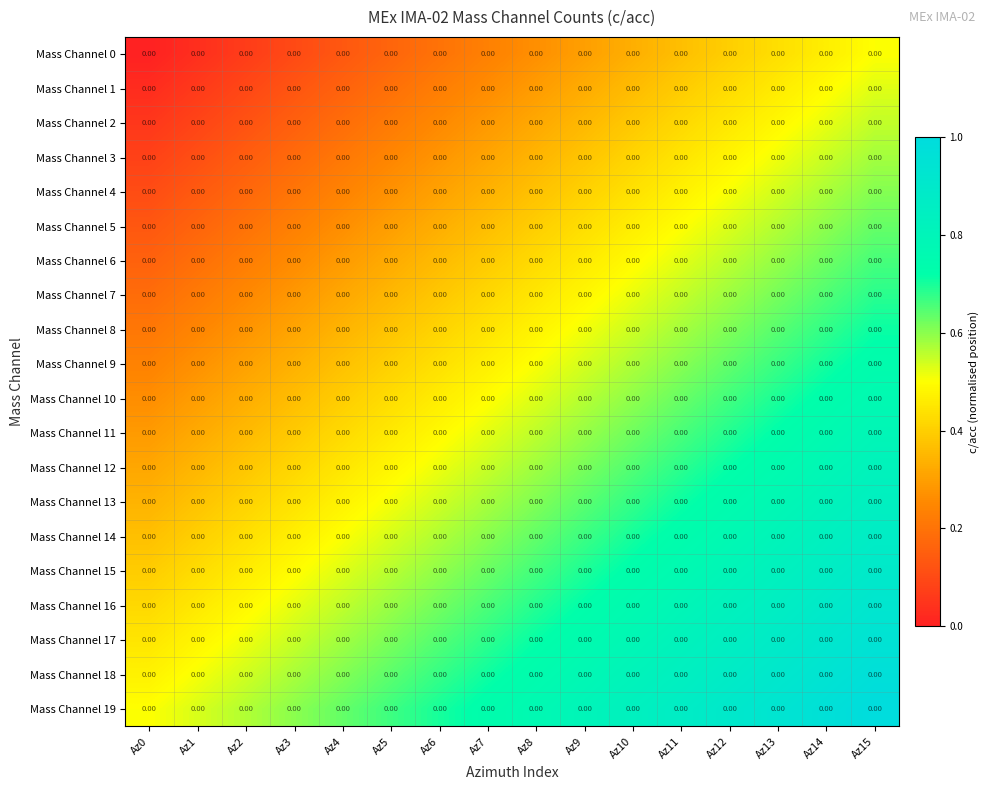

Rank the series by their maximum value, from highest to lowest.

Mass Channel 19, Mass Channel 18, Mass Channel 17, Mass Channel 16, Mass Channel 15, Mass Channel 14, Mass Channel 13, Mass Channel 12, Mass Channel 11, Mass Channel 10, Mass Channel 9, Mass Channel 8, Mass Channel 7, Mass Channel 6, Mass Channel 5, Mass Channel 4, Mass Channel 3, Mass Channel 2, Mass Channel 1, Mass Channel 0